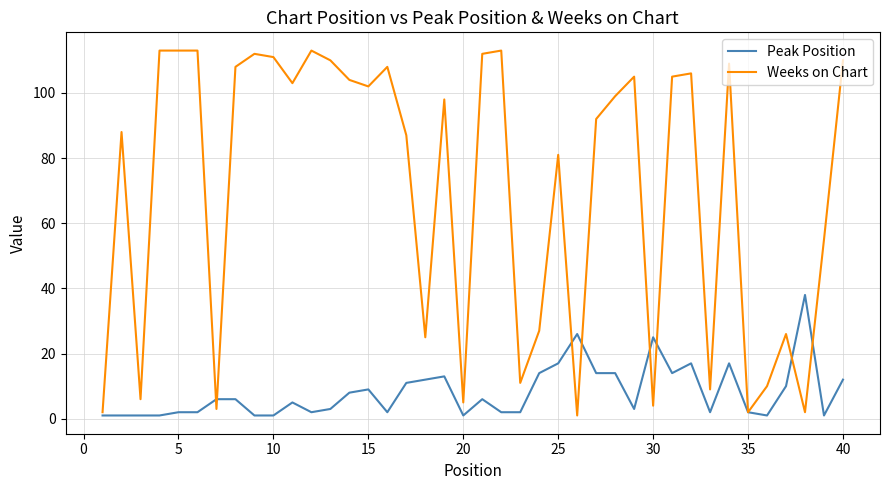

Reading left to right, extract all data points from this chart.

Peak Position: 1	1	1	1	2	2	6	6	1	1	5	2	3	8	9	2	11	12	13	1	6	2	2	14	17	26	14	14	3	25	14	17	2	17	2	1	10	38	1	12
Weeks on Chart: 2	88	6	113	113	113	3	108	112	111	103	113	110	104	102	108	87	25	98	5	112	113	11	27	81	1	92	99	105	4	105	106	9	109	2	10	26	2	55	110